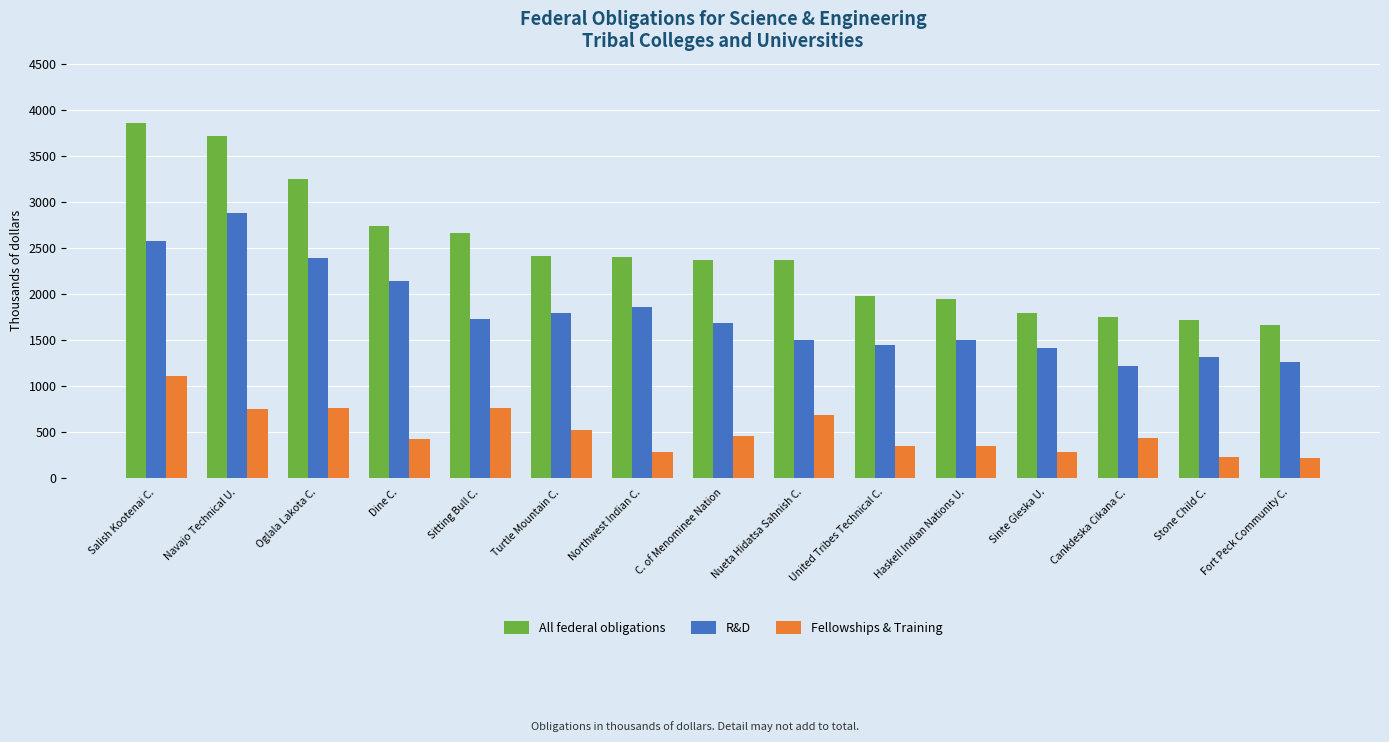

Which series has the largest total across all categories?

All federal obligations